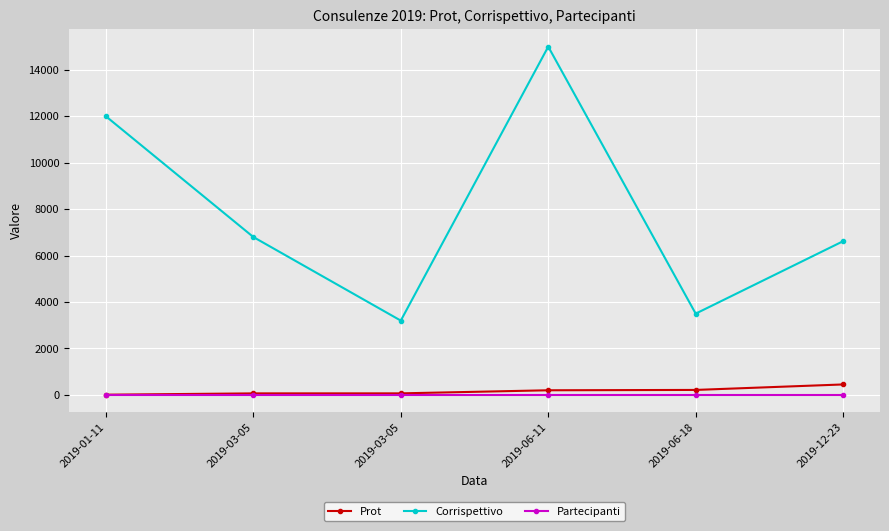

Does the chart have visible grid lines?

Yes